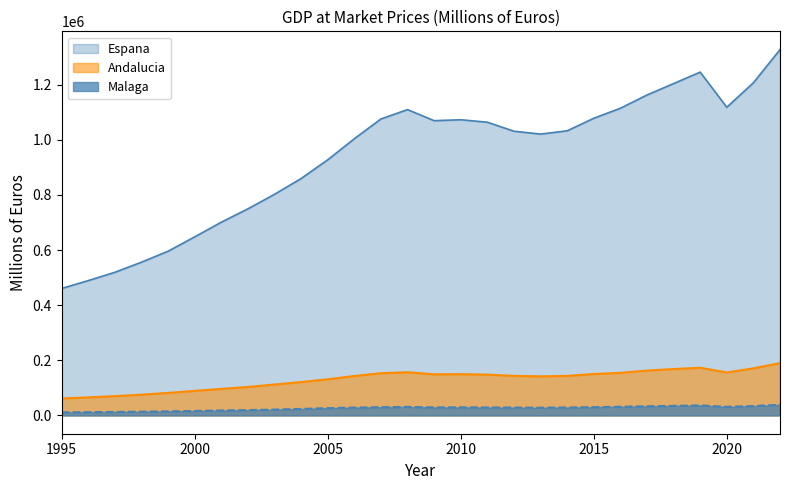

Which series changed the most between 2009 and 2015?

Espana